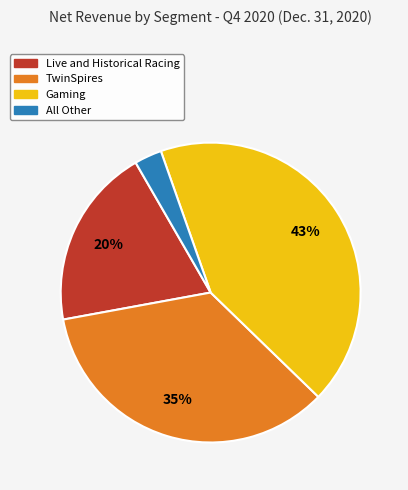

Is it true that Gaming is 43% of the pie?

True